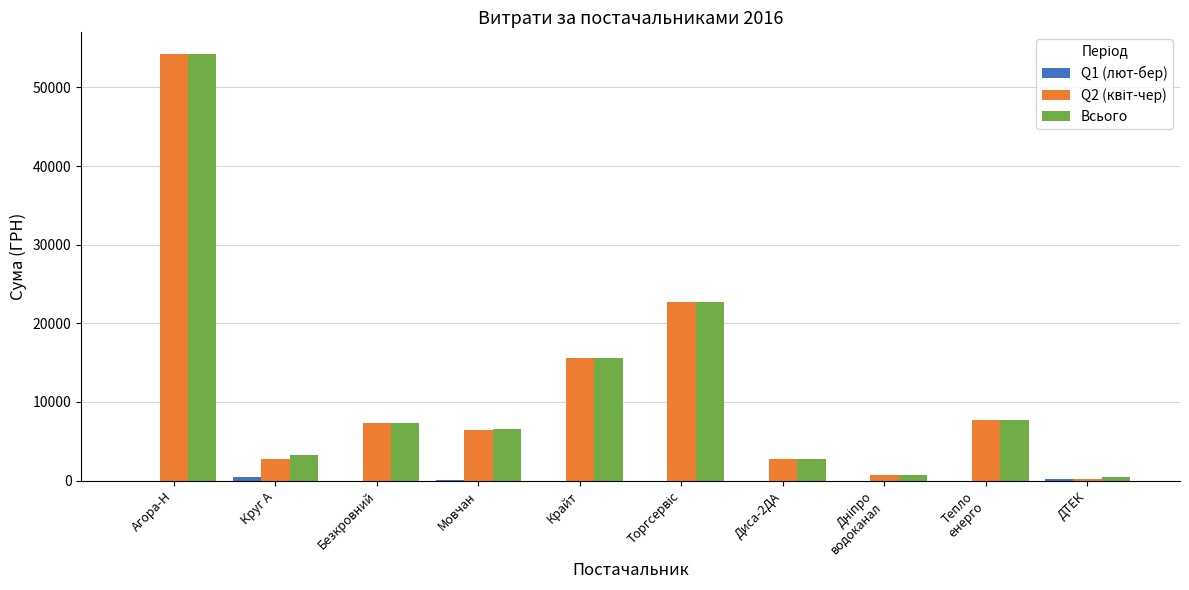

Read the Всього value at ДТЕК.

450.0